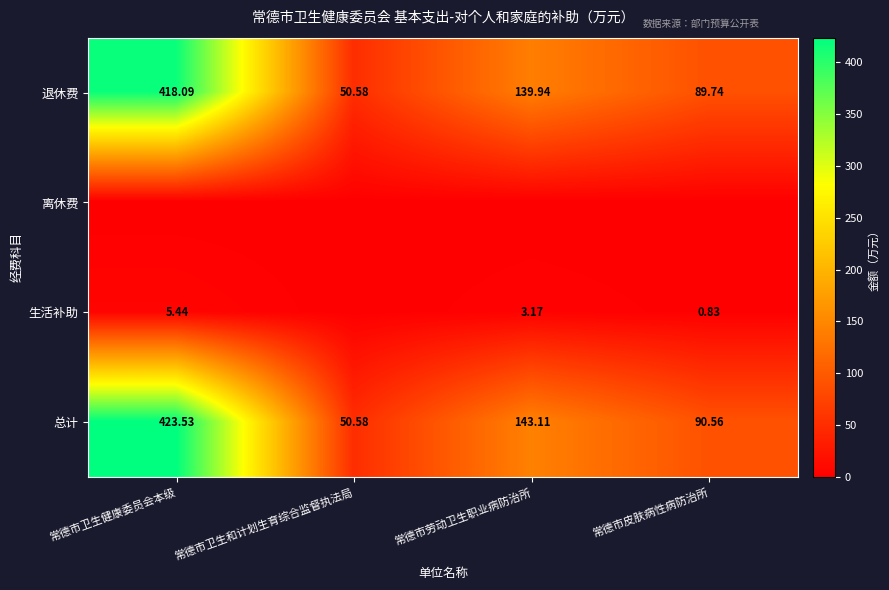

List the labels in order of 退休费 value, largest first.

常德市卫生健康委员会本级, 常德市劳动卫生职业病防治所, 常德市皮肤病性病防治所, 常德市卫生和计划生育综合监督执法局